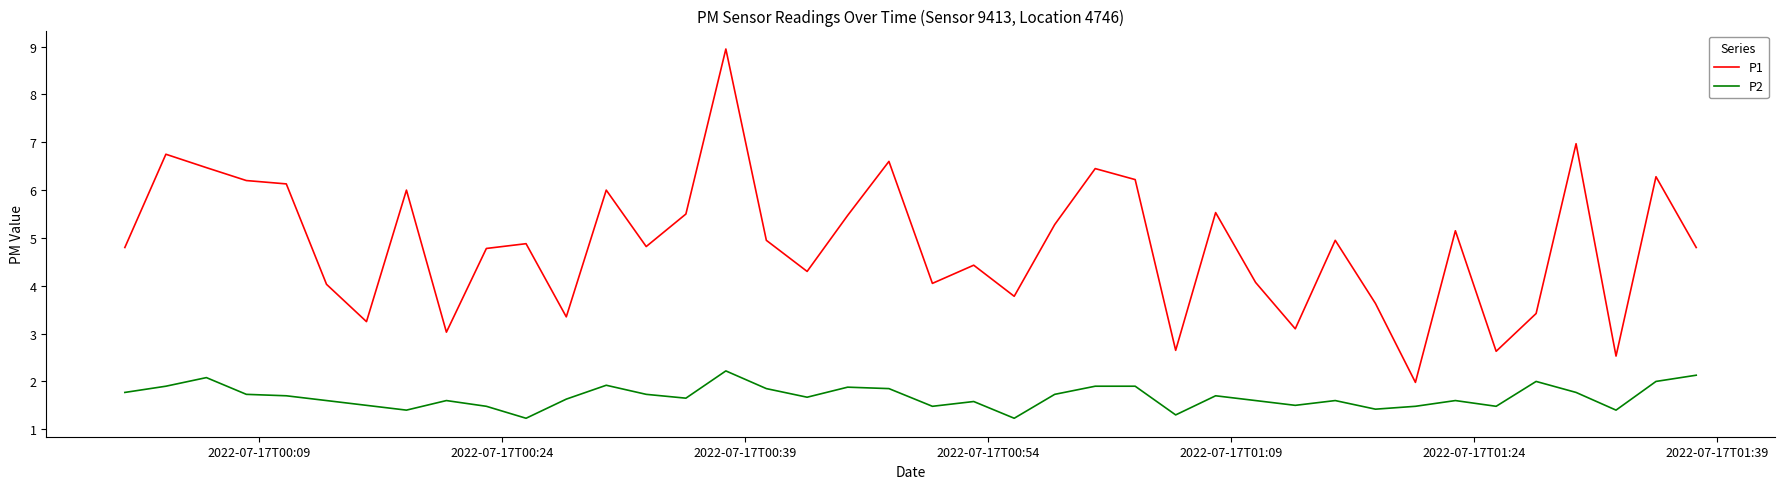

What is the sum of all P1 values?

194.2